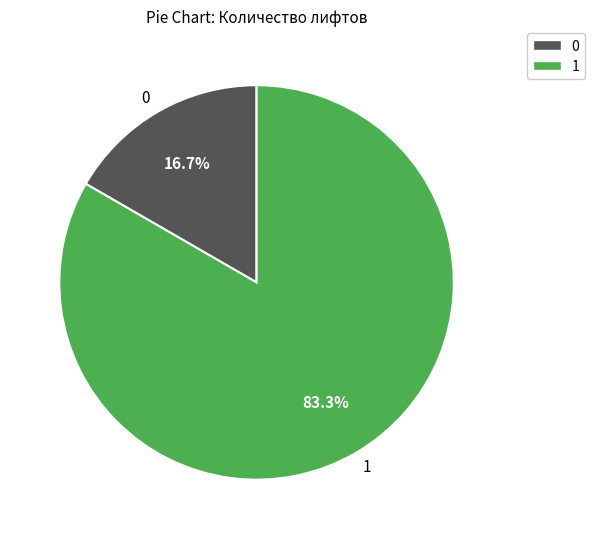

The 0 slice represents 2% of the pie. True or false?

False